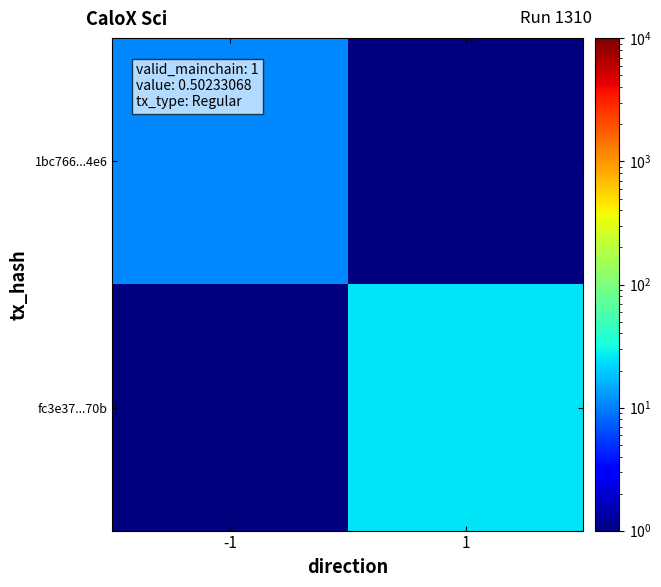

At which category is the sum across all series the highest?

1